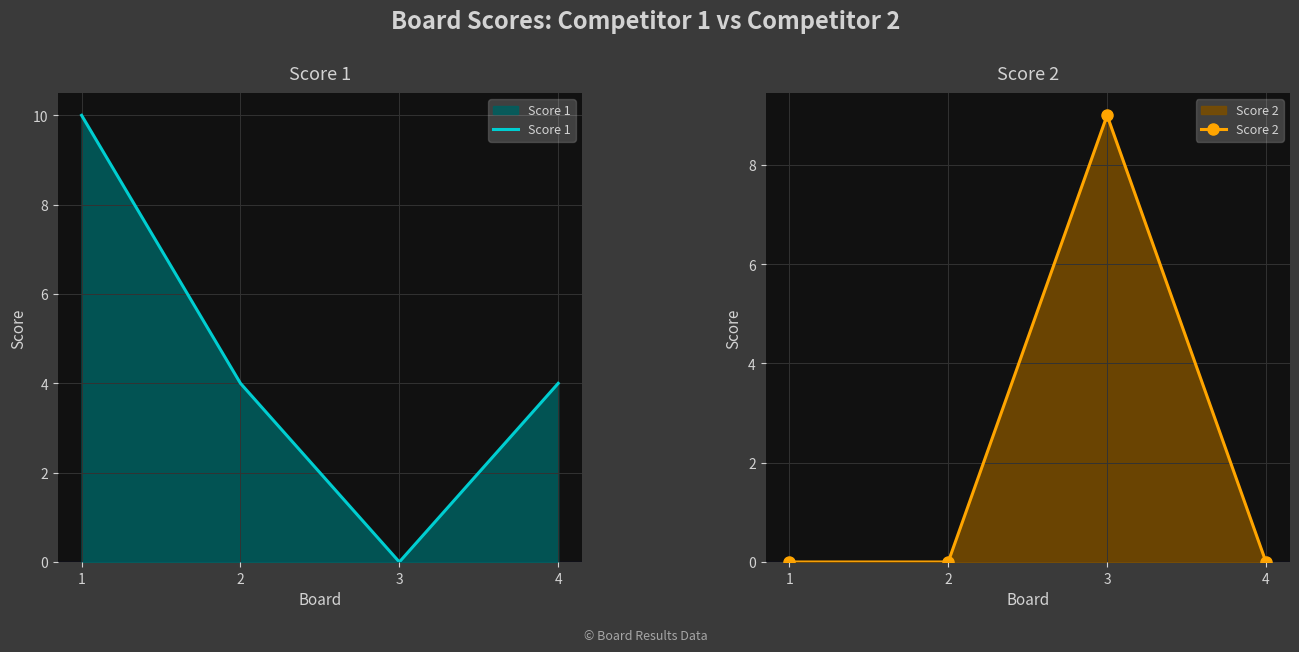

Where do Score 1 and Score 2 first cross each other?

2 and 3